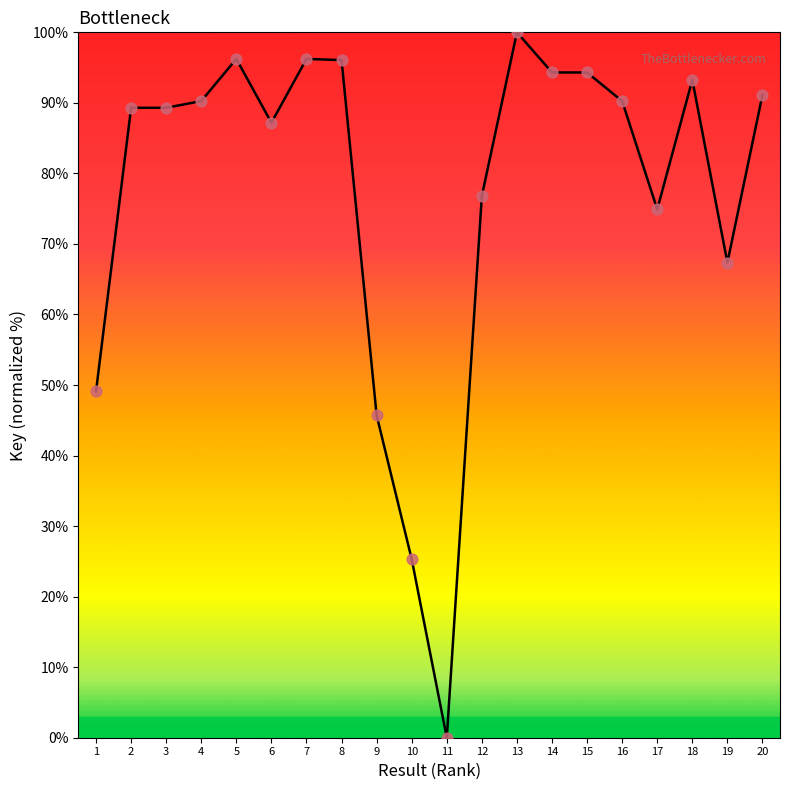

What is the change in value from 6 to 19?

-19.8